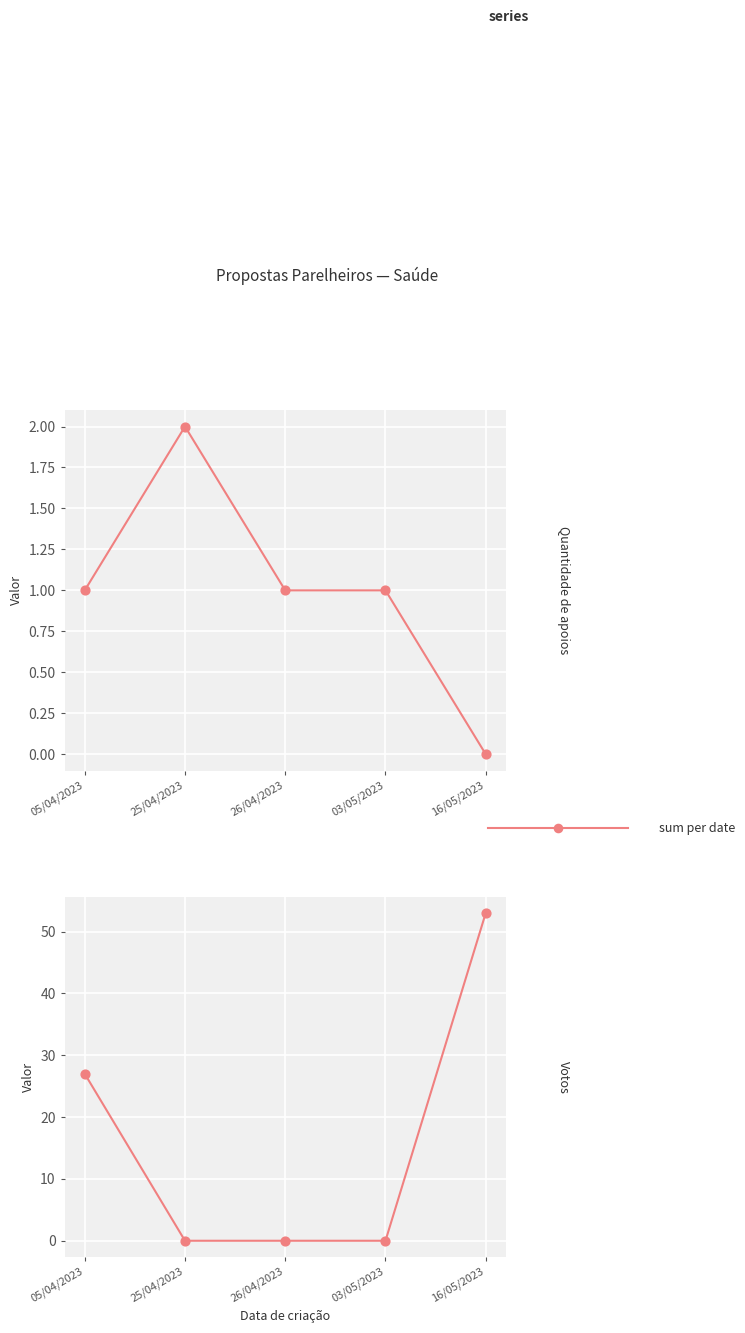

Which has a higher value, 26/04/2023 or 05/04/2023?

05/04/2023